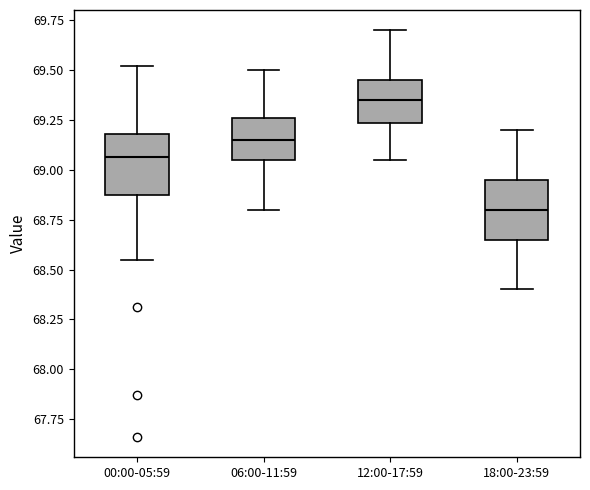

Reading left to right, transcribe this box plot: for each box, give where its median line is, the range the box spans, and where its two whiskers end, as read against the y-axis. The values are not printed on the chart, so give them approximately, as read against the axis.

00:00-05:59: median 69.05, box 68.90 to 69.20, whiskers 68.55 to 69.50
06:00-11:59: median 69.15, box 69.05 to 69.25, whiskers 68.80 to 69.50
12:00-17:59: median 69.35, box 69.25 to 69.45, whiskers 69.05 to 69.70
18:00-23:59: median 68.80, box 68.65 to 68.95, whiskers 68.40 to 69.20